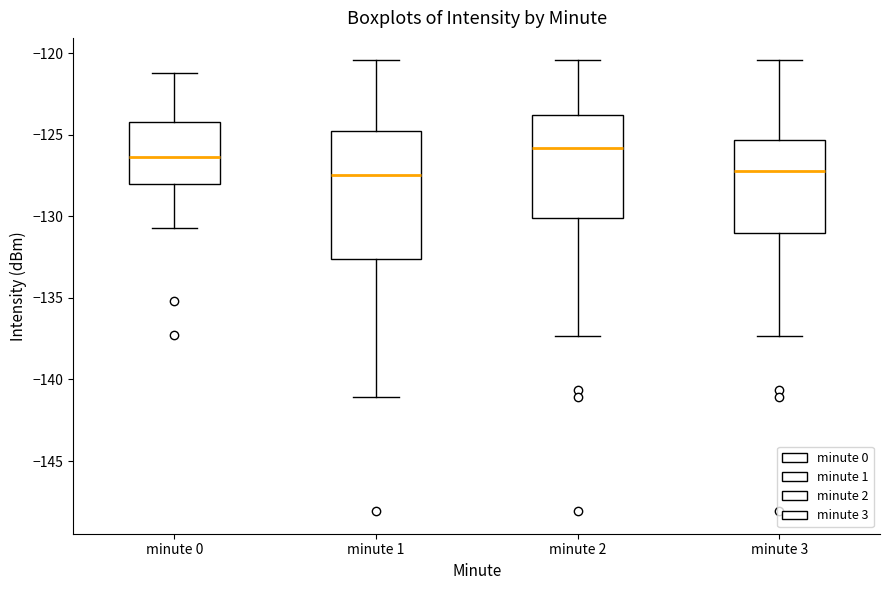

Reading left to right, read every box against the y-axis: the position of its median line, the range the box covers, and the ends of its whiskers. The values are not printed on the chart, so give them approximately, as read against the axis.

minute 0: median -126.5, box -128.0 to -124.0, whiskers -130.5 to -121.0
minute 1: median -127.5, box -132.5 to -125.0, whiskers -141.0 to -120.5
minute 2: median -126.0, box -130.0 to -124.0, whiskers -137.5 to -120.5
minute 3: median -127.0, box -131.0 to -125.5, whiskers -137.5 to -120.5